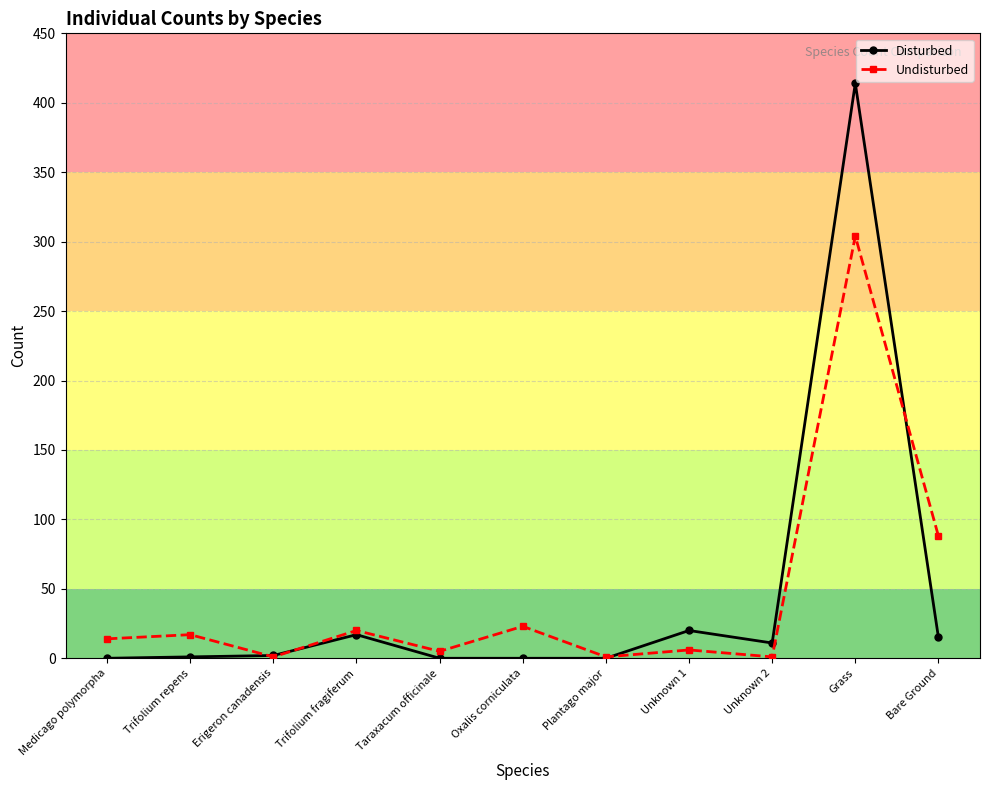

What is the difference between the maximum and minimum values in the Disturbed series?

414